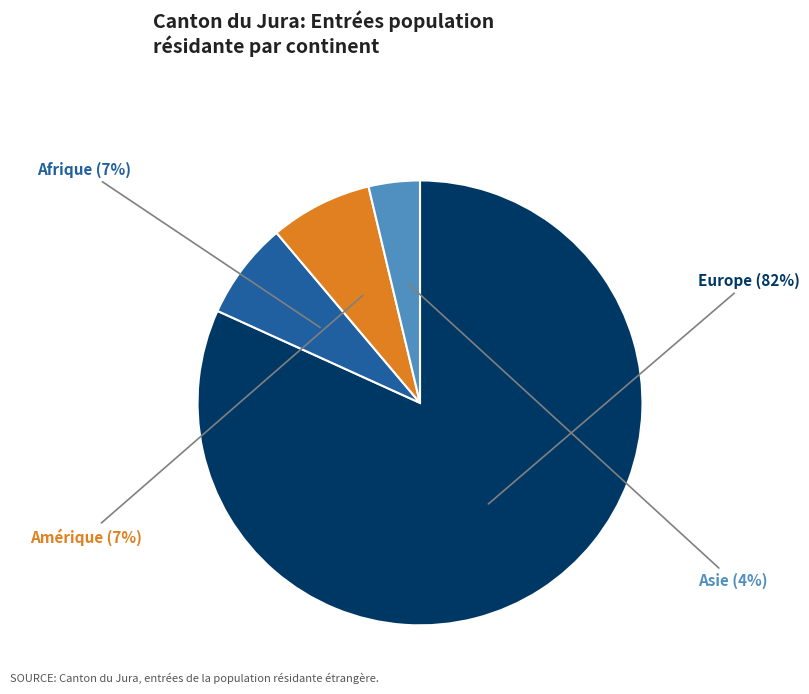

To the nearest percent, what is the difference between the largest and smallest slice percentages?

78%